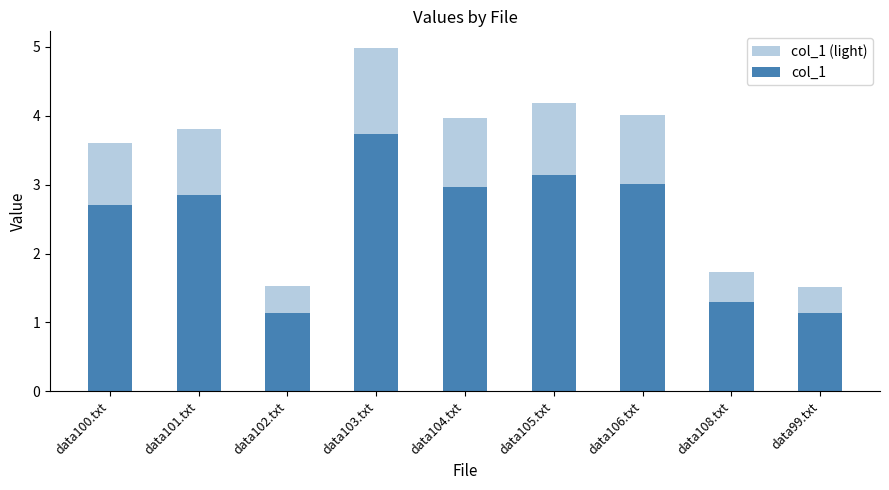

At how many categories does at least one series exceed 3?

6